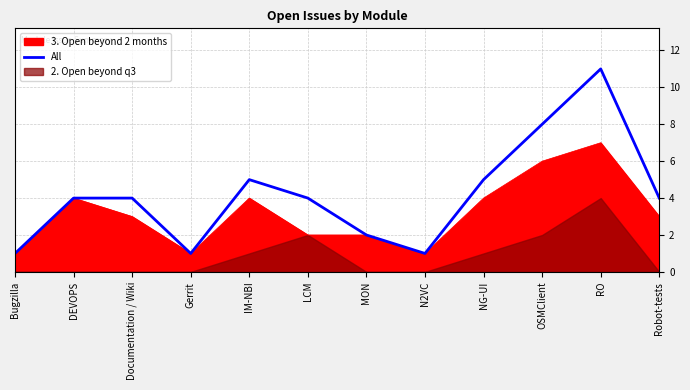

Rank the categories by value from lowest to highest.

Bugzilla, Gerrit, N2VC, MON, DEVOPS, Documentation / Wiki, LCM, Robot-tests, IM-NBI, NG-UI, OSMClient, RO